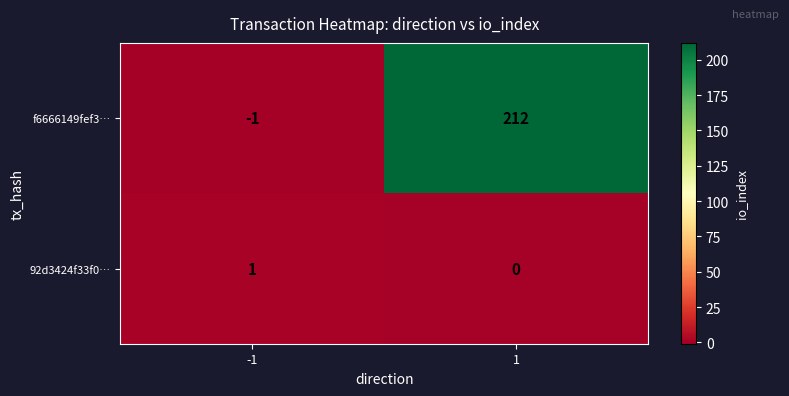

Read the f6666149fef3… value at 1, to the nearest 5.

210